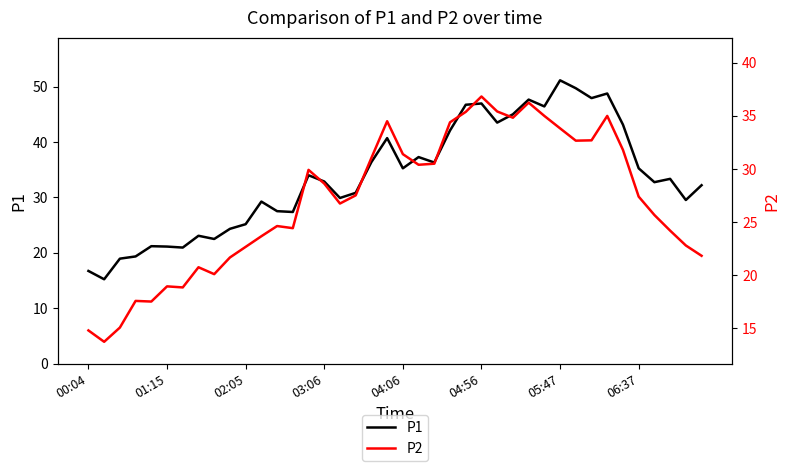

Is it true that P1 equals 21.1 at 01:15?

True